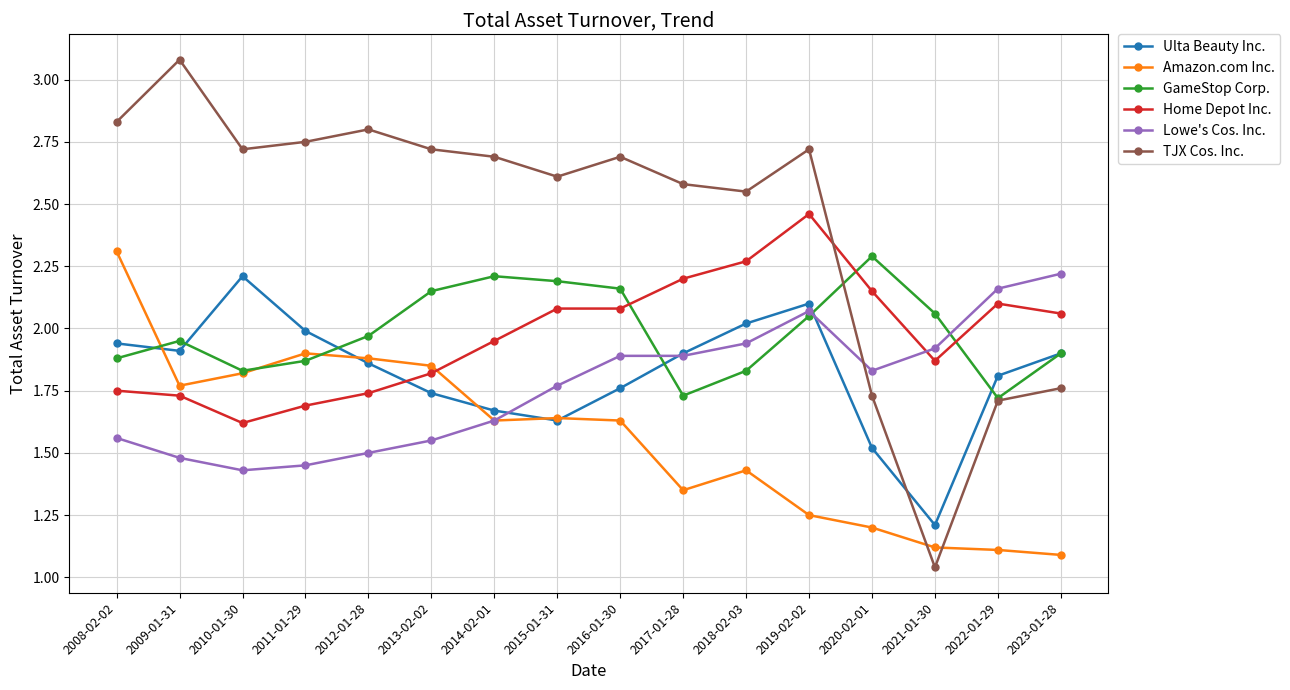

At which category does Amazon.com Inc. reach its first local valley?

2009-01-31